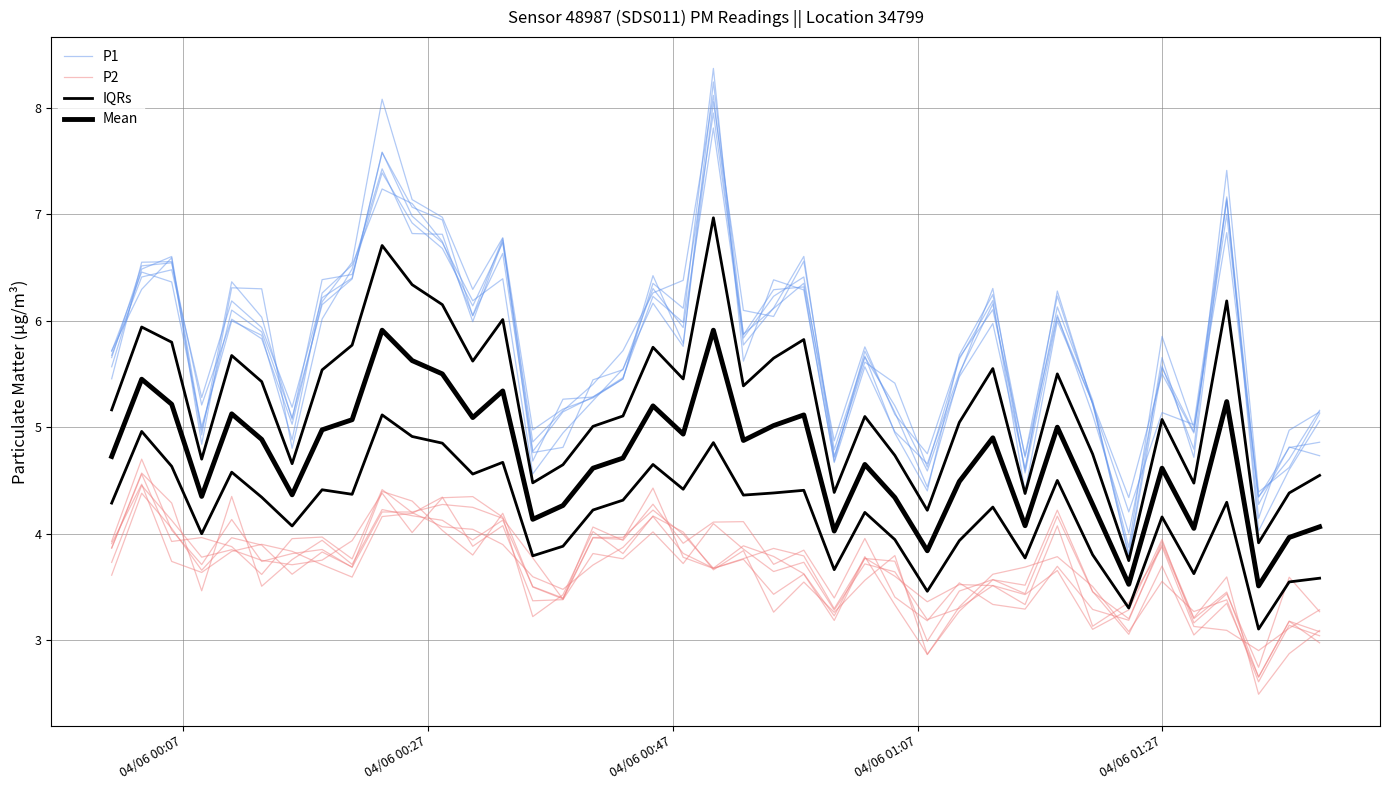

What is the sum of all P1 values?

229.2